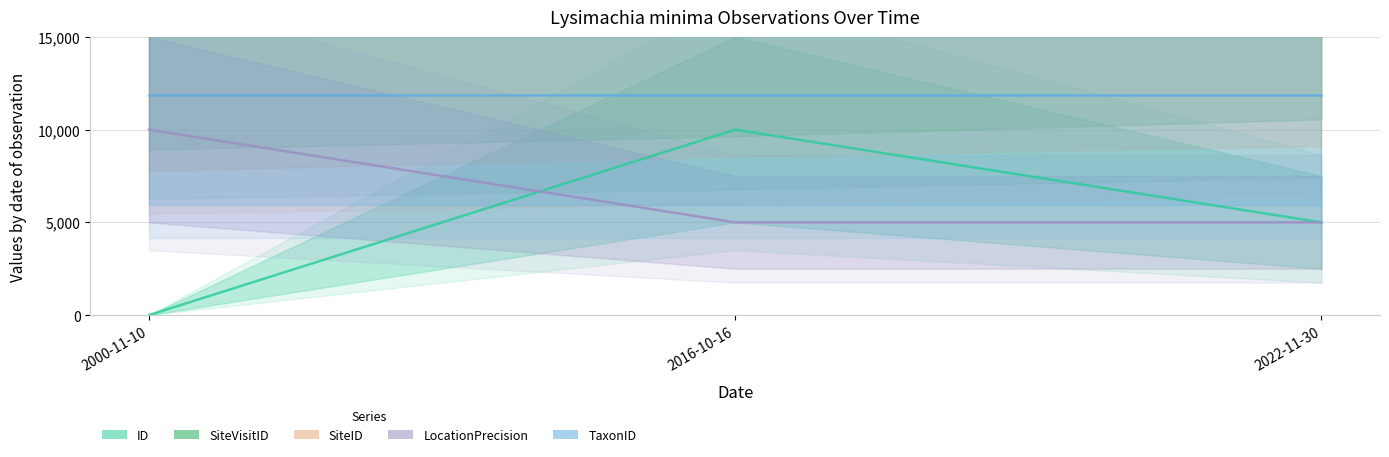

What is the difference between the highest and lowest values at 2016-10-16?

14289.3